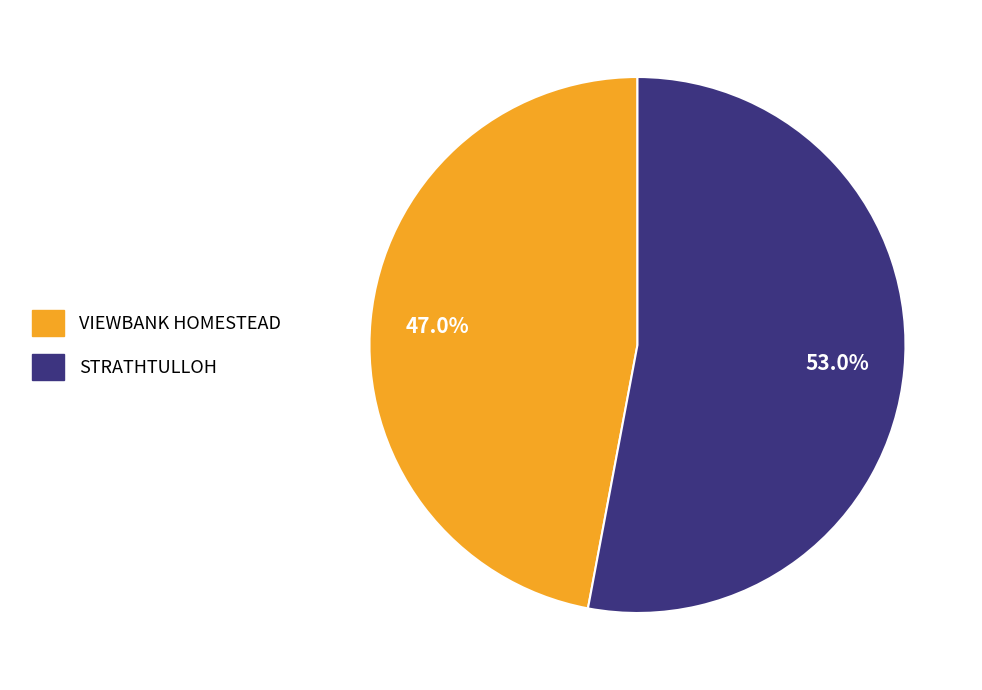

To the nearest percent, what percentage of the pie is STRATHTULLOH?

53%